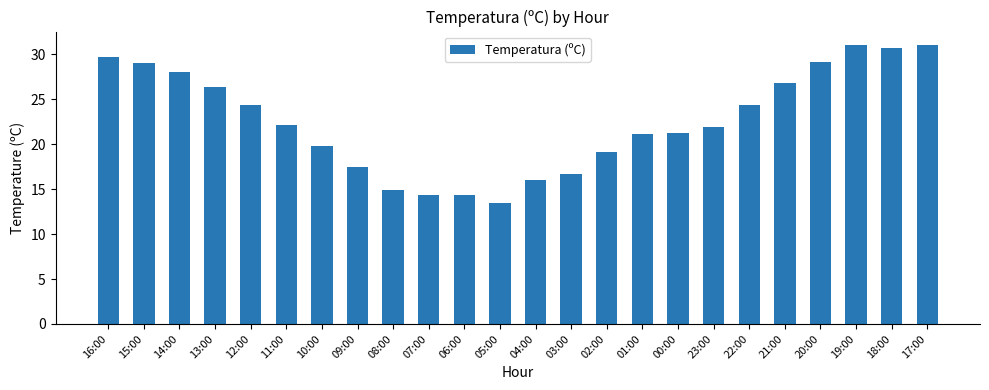

Which label corresponds to the smallest value in the chart?

05:00